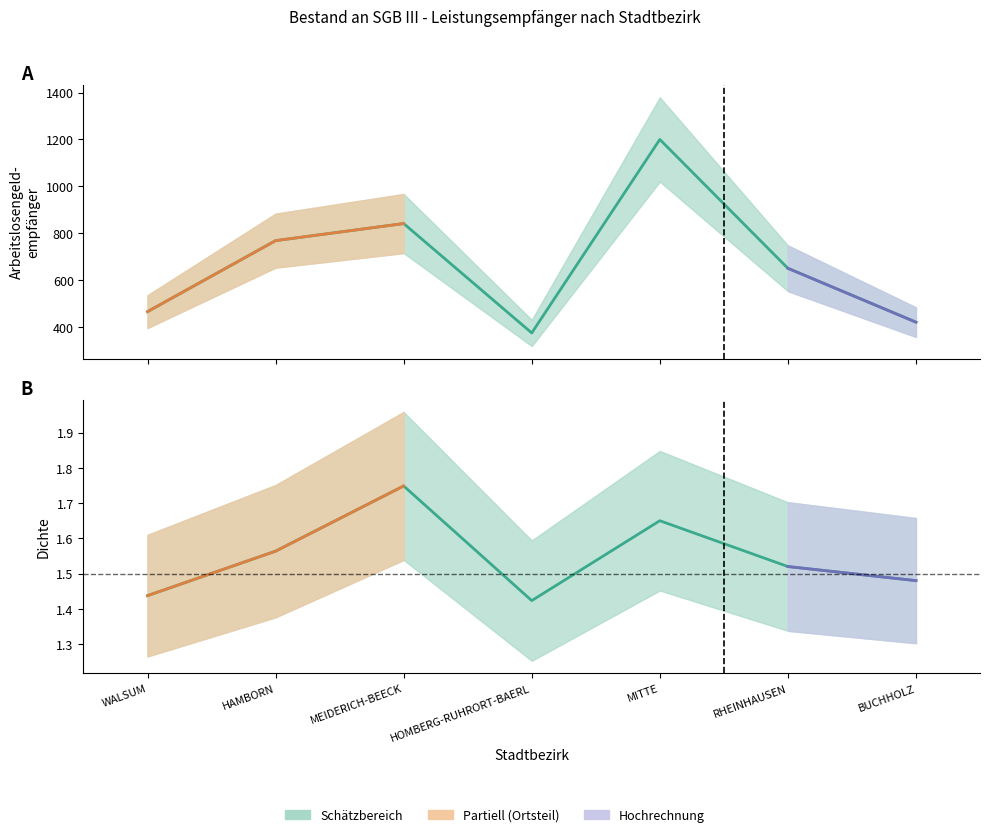

True or false: Dichte and Arbeitslosengeldempfänger intersect in this chart.

False